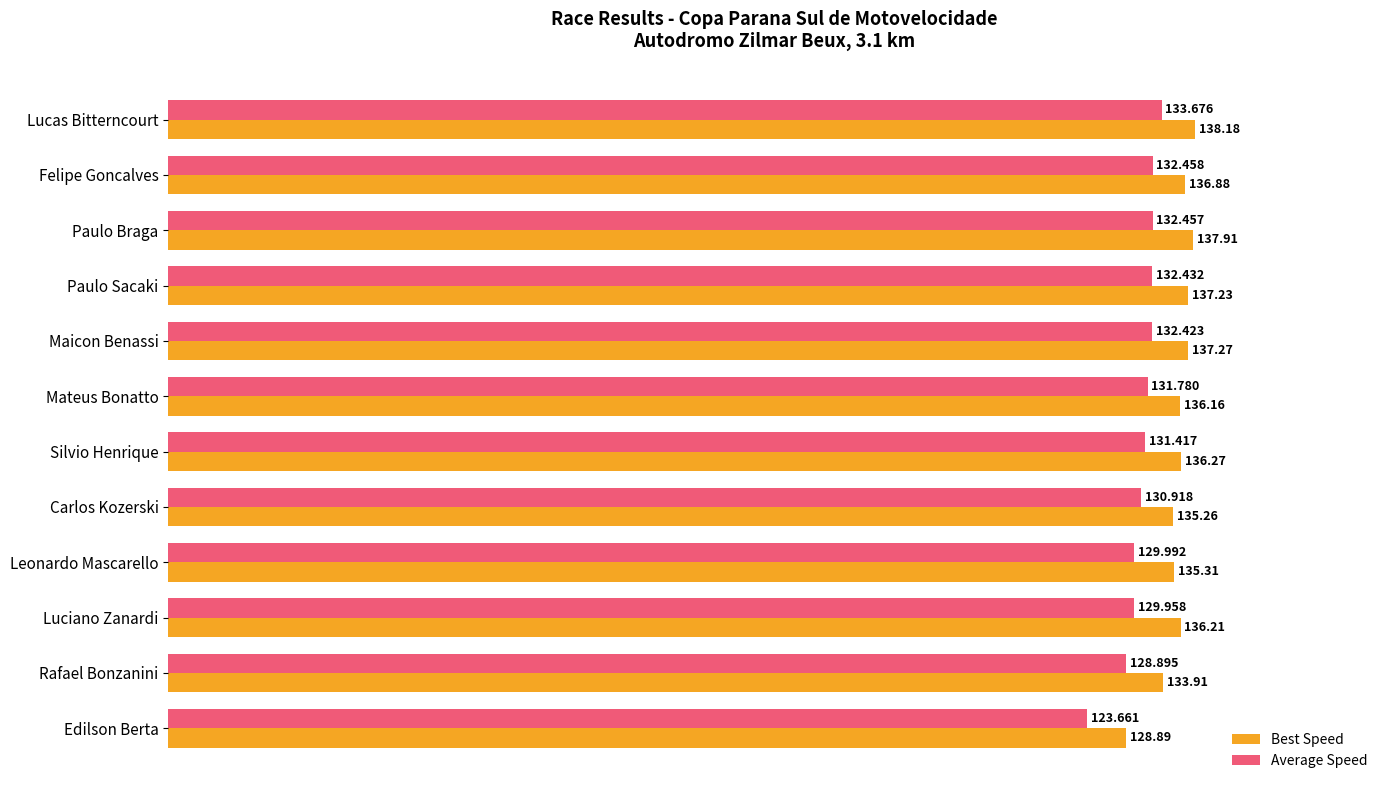

Rank the series by their maximum value, from lowest to highest.

Average Speed, Best Speed